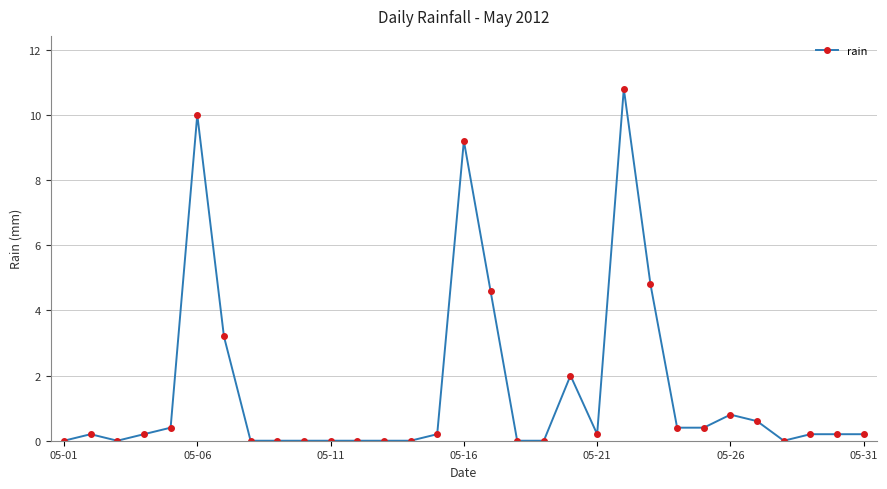

True or false: the data has more than 1 interior local peaks.

True